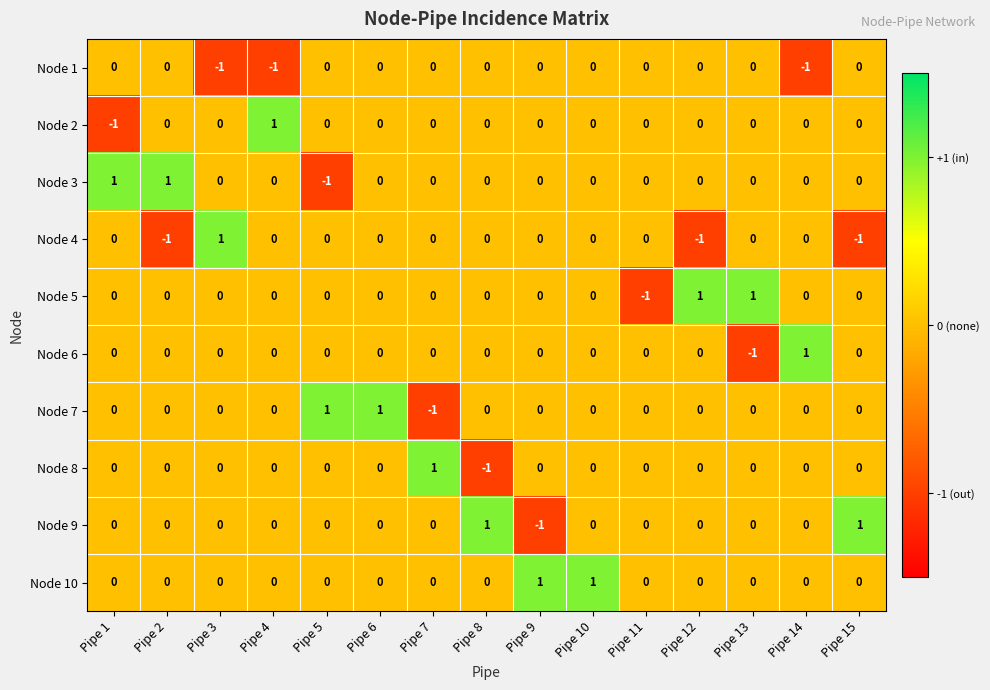

Which category has the highest value in the Node 2 series?

Pipe 4